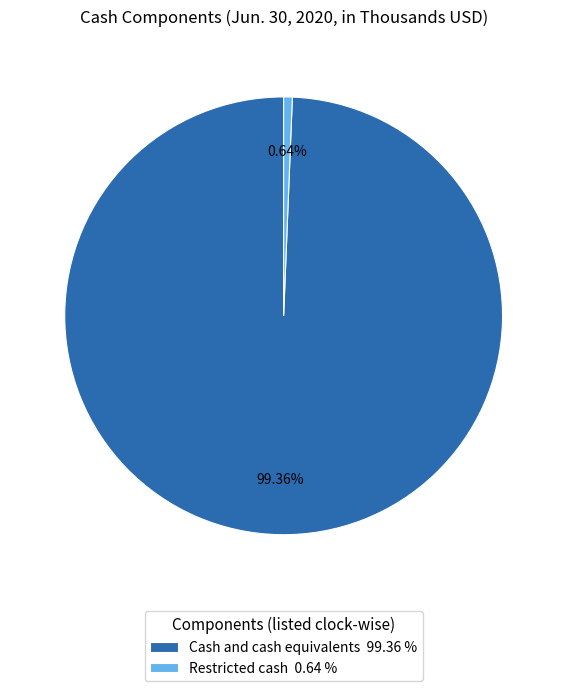

The Cash and cash equivalents slice represents 89% of the pie. True or false?

False